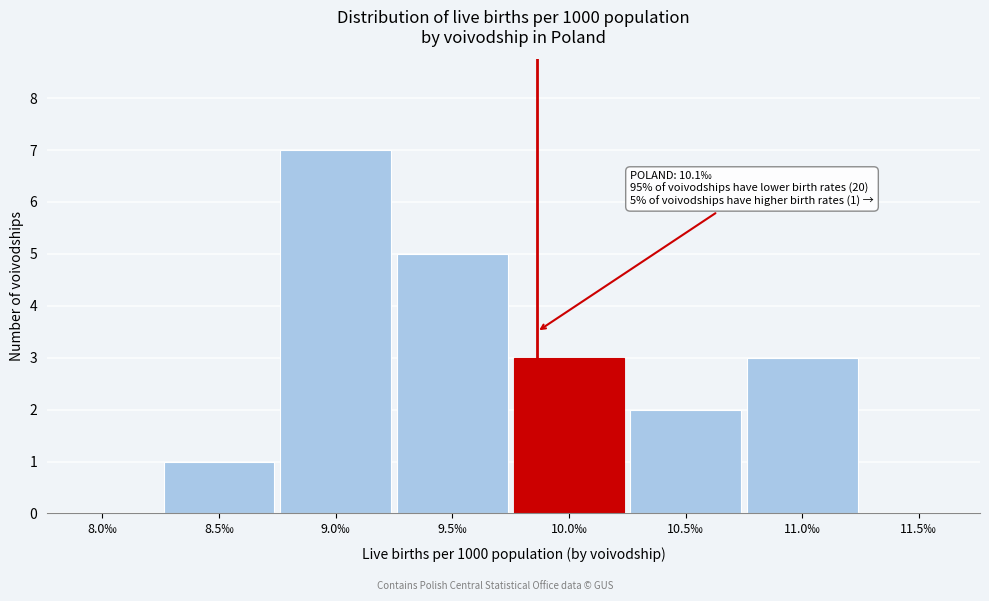

Reading left to right, what are all the values shown in this chart?

8.0‰=0	8.5‰=1	9.0‰=7	9.5‰=5	10.0‰=3	10.5‰=2	11.0‰=3	11.5‰=0